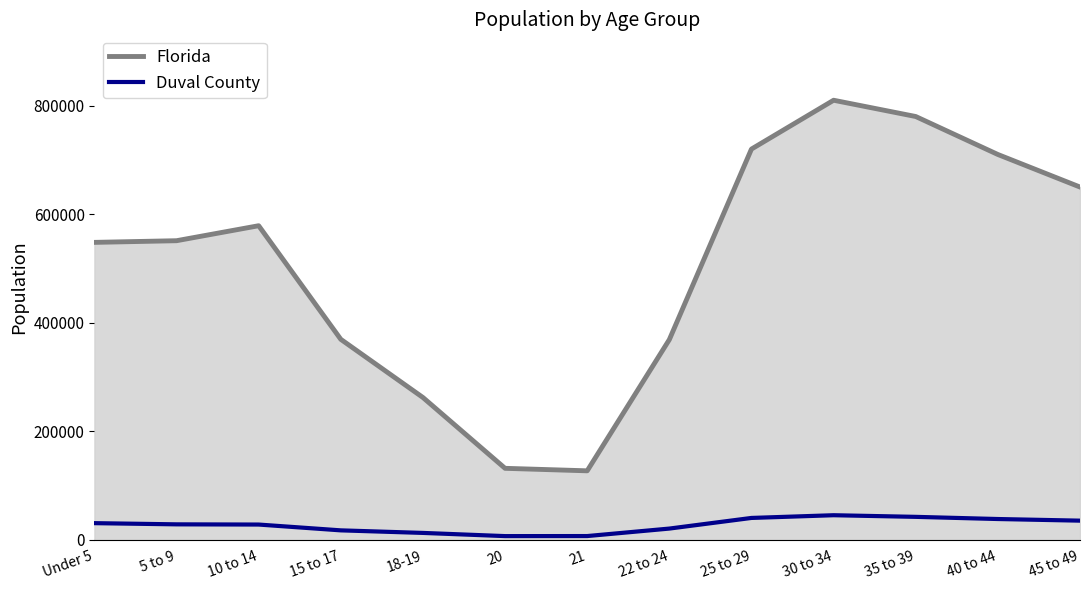

Which series has the largest total across all categories?

Florida